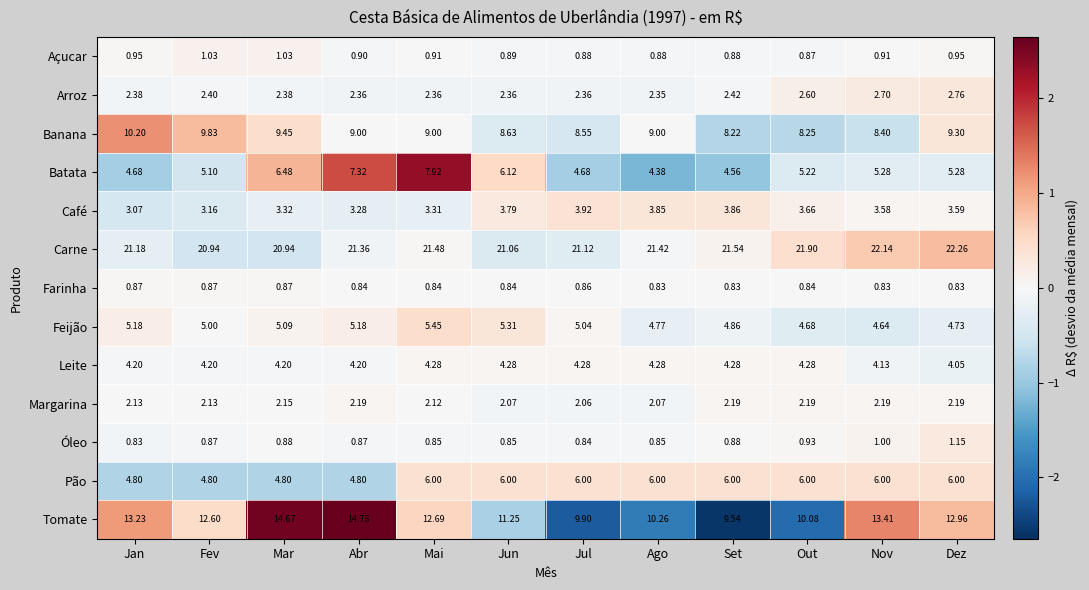

Rank the categories by Café value from lowest to highest.

Jan, Fev, Abr, Mai, Mar, Nov, Dez, Out, Jun, Ago, Set, Jul